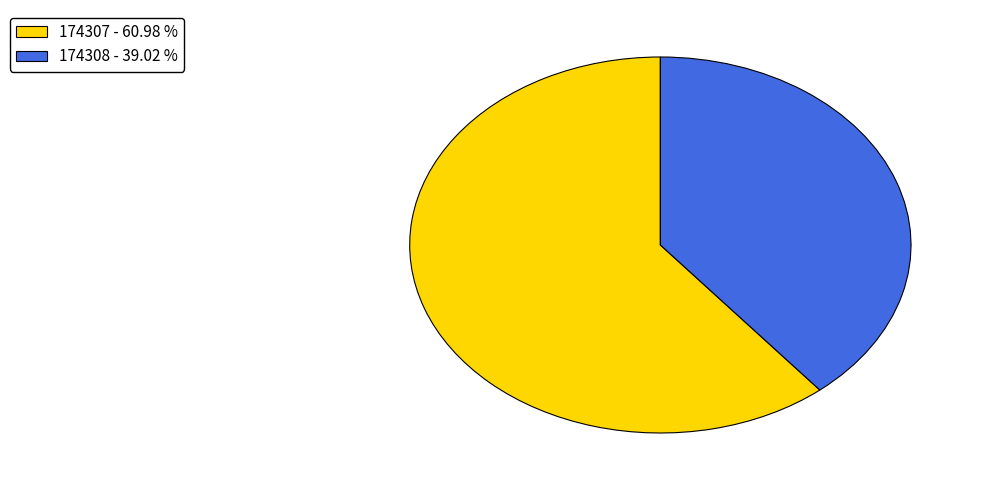

Combined, do 174308 and 174307 account for over 50%?

Yes